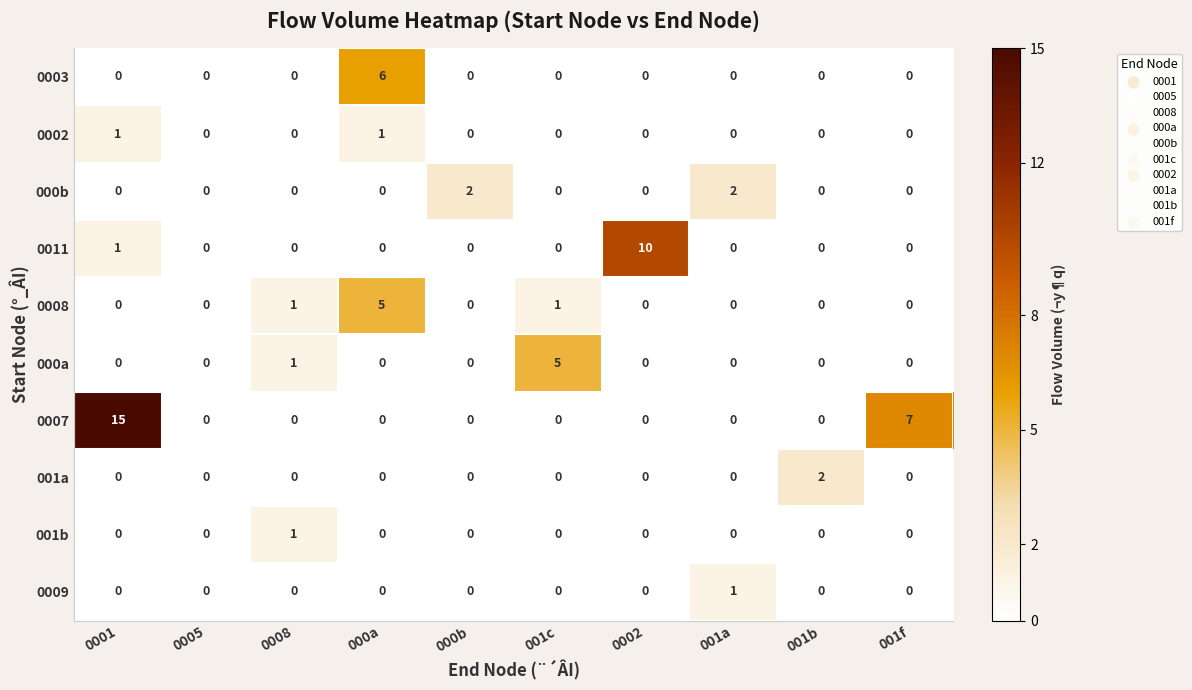

What is the total value across all series at 0002?

10